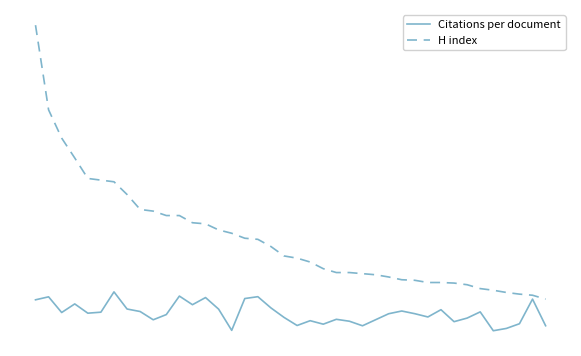

What is the sum of all Citations per document values?

1788.1